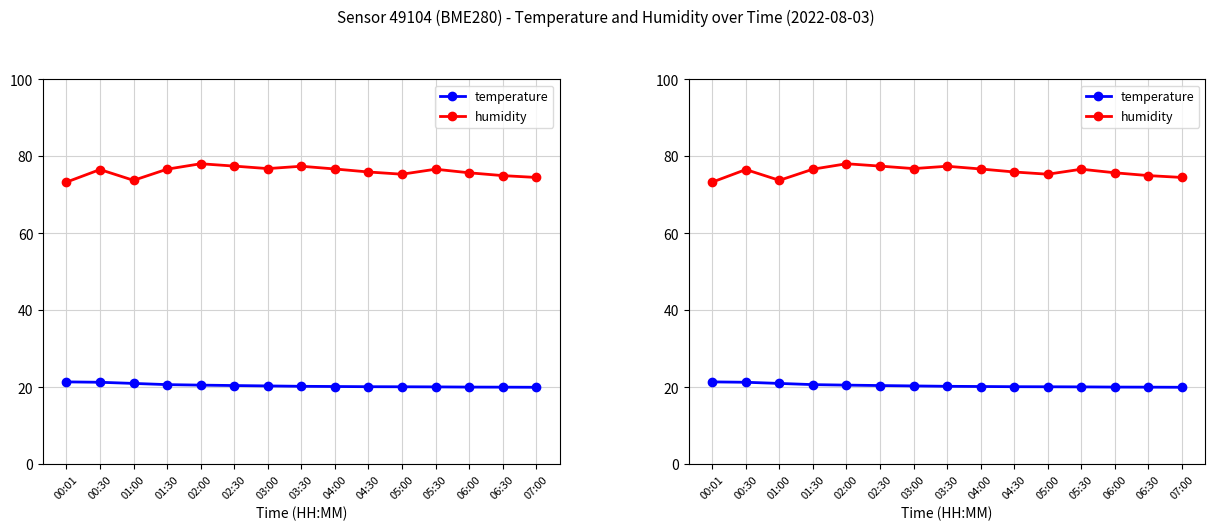

What are all the series names shown in the legend?

temperature, humidity